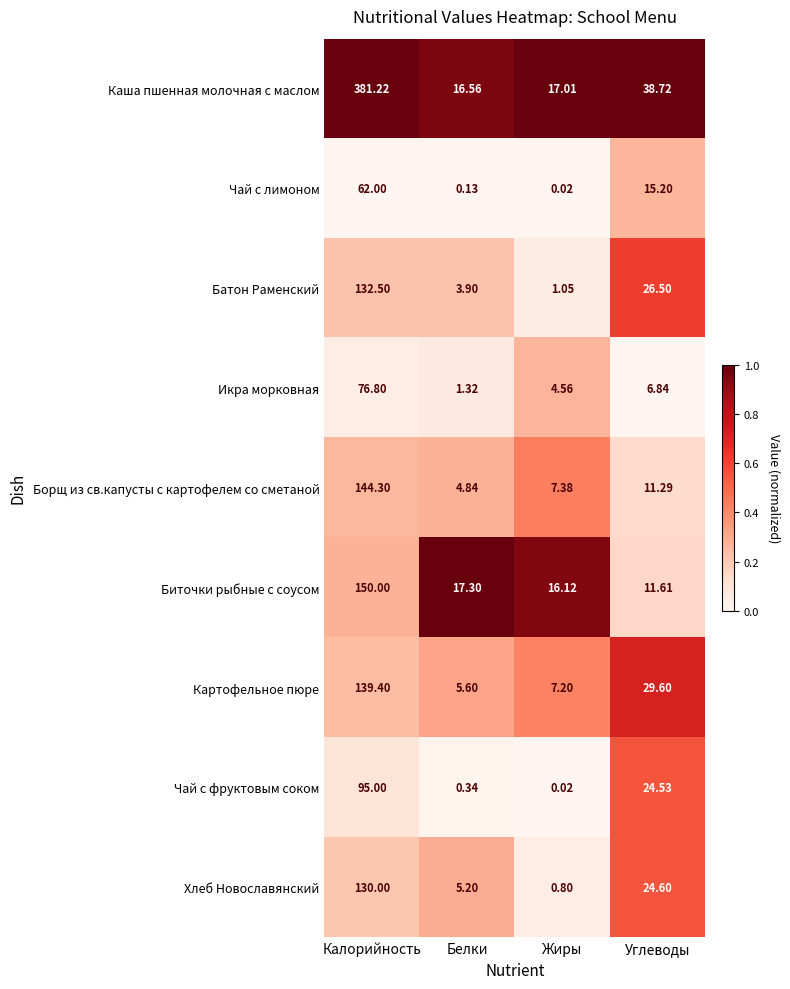

What is the maximum value shown in the chart?

381.2